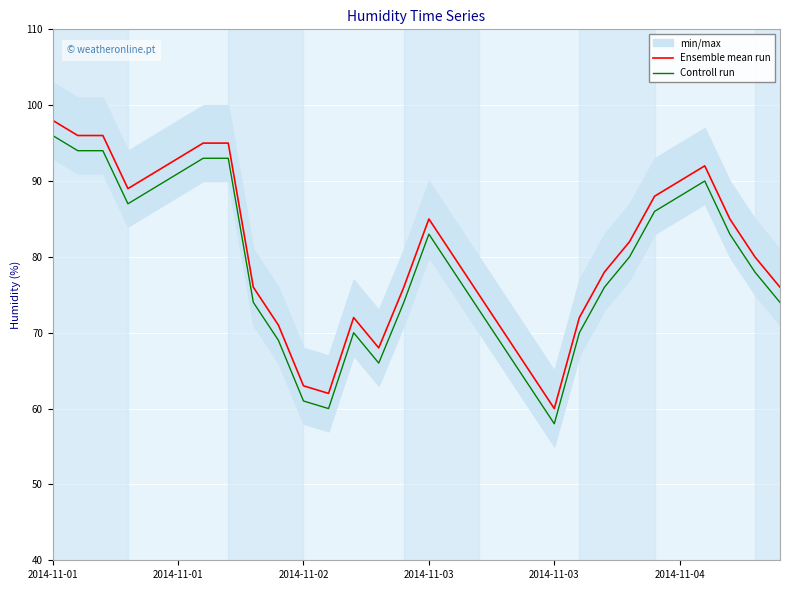

Is it true that Ensemble mean run equals 85 at 2014-11-03?

True